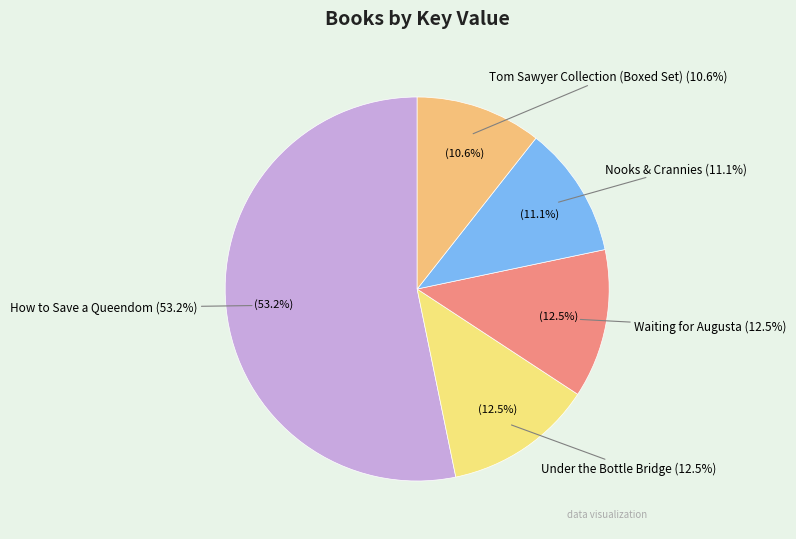

What is the total percentage of Nooks & Crannies and Tom Sawyer Collection (Boxed Set)?

21.7%